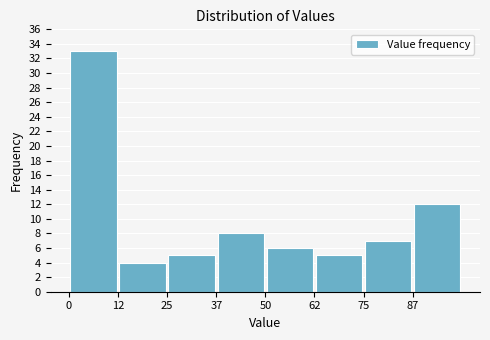

Which range on the x-axis has the tallest bar?

0.0 to 12.5